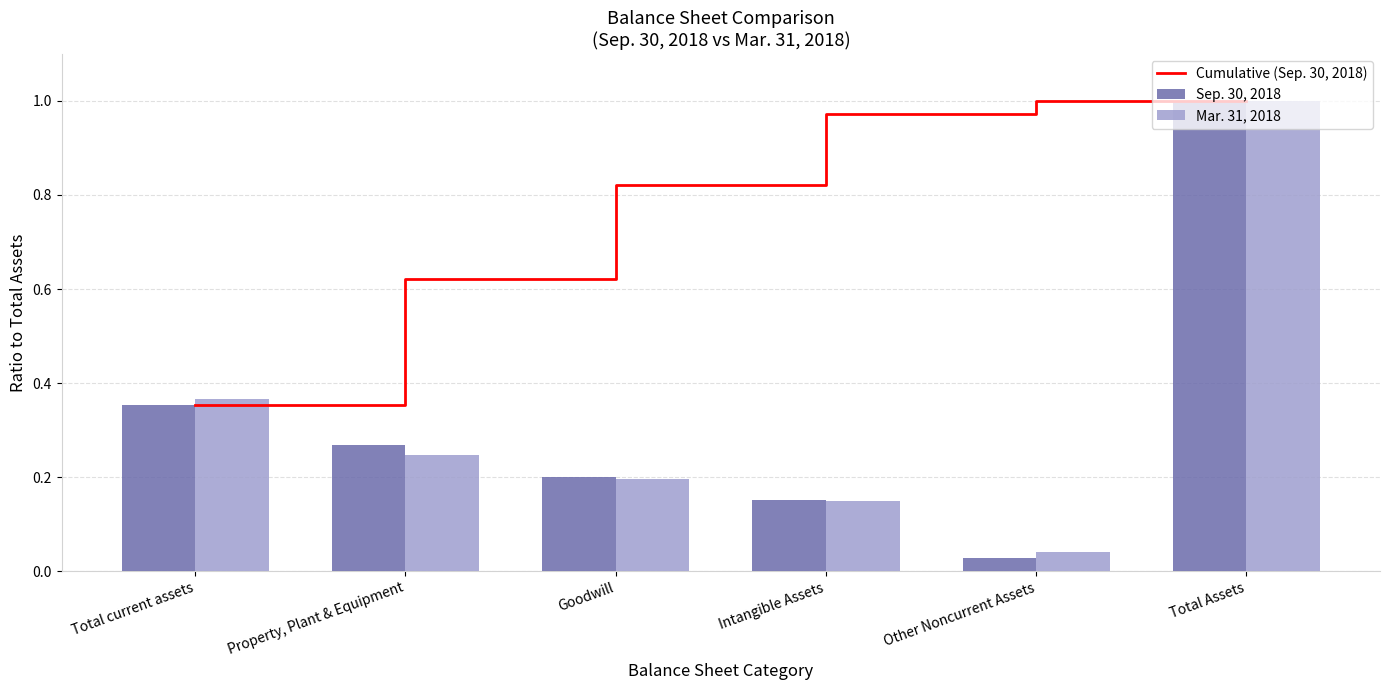

What is the average value of the Cumulative (Sep. 30, 2018) series?

0.8